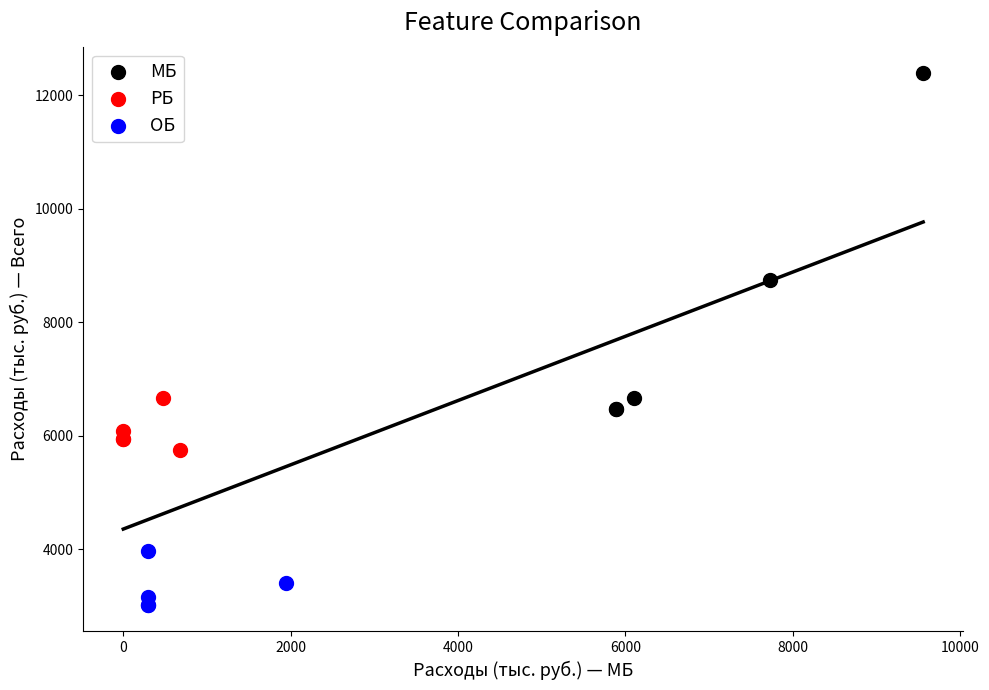

Which series reaches the maximum Y coordinate?

МБ